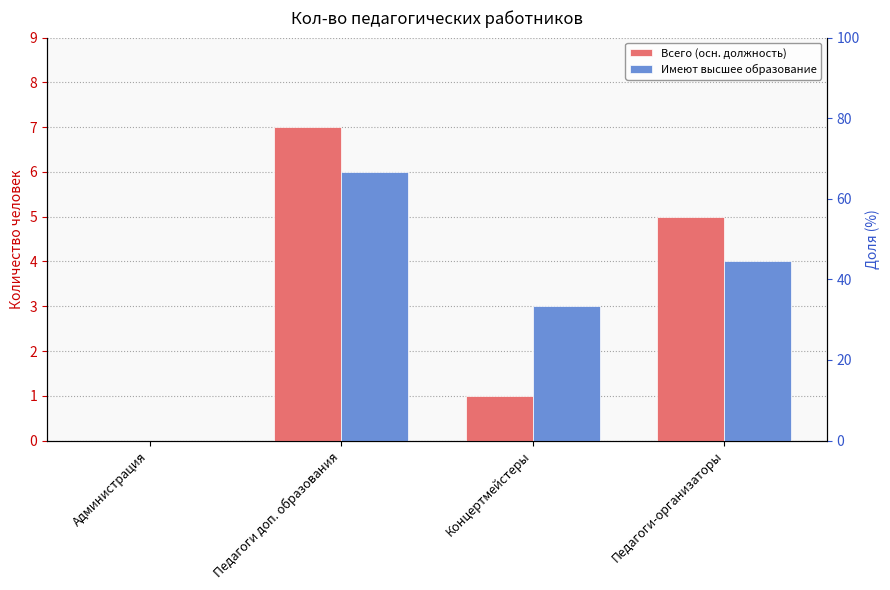

List the labels in order of Всего (осн. должность) value, largest first.

Педагоги доп. образования, Педагоги-организаторы, Концертмейстеры, Администрация